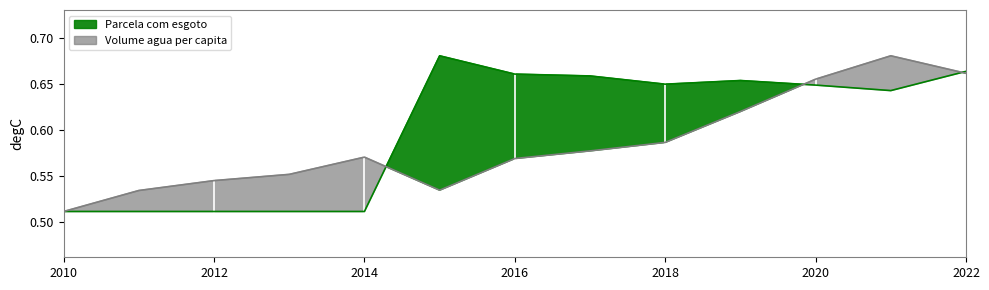

List the series in order of their overall mean, lowest first.

Volume agua per capita, Parcela com esgoto